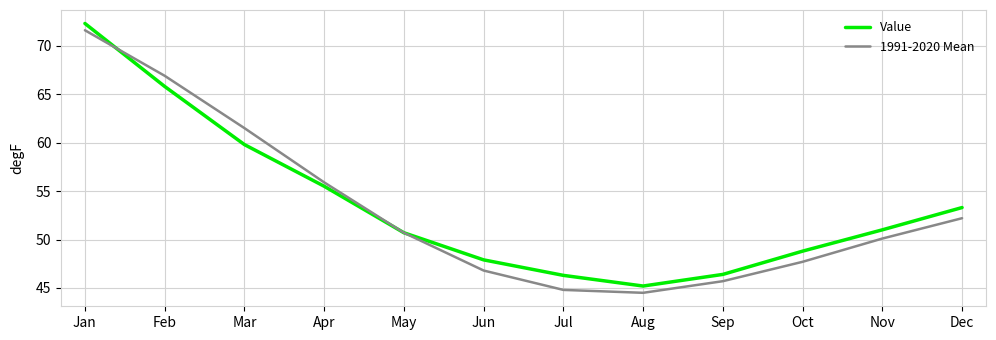

The value of Value at Oct is 14.9. True or false?

False